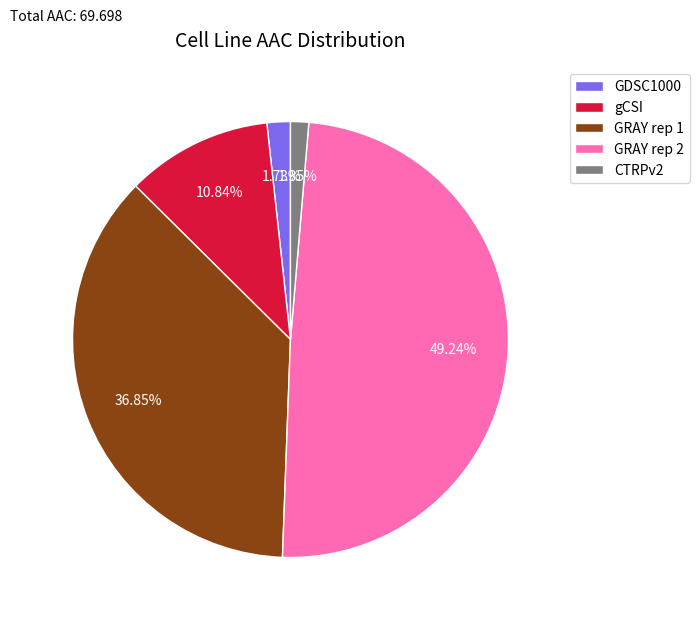

Is there a majority slice in this chart?

No